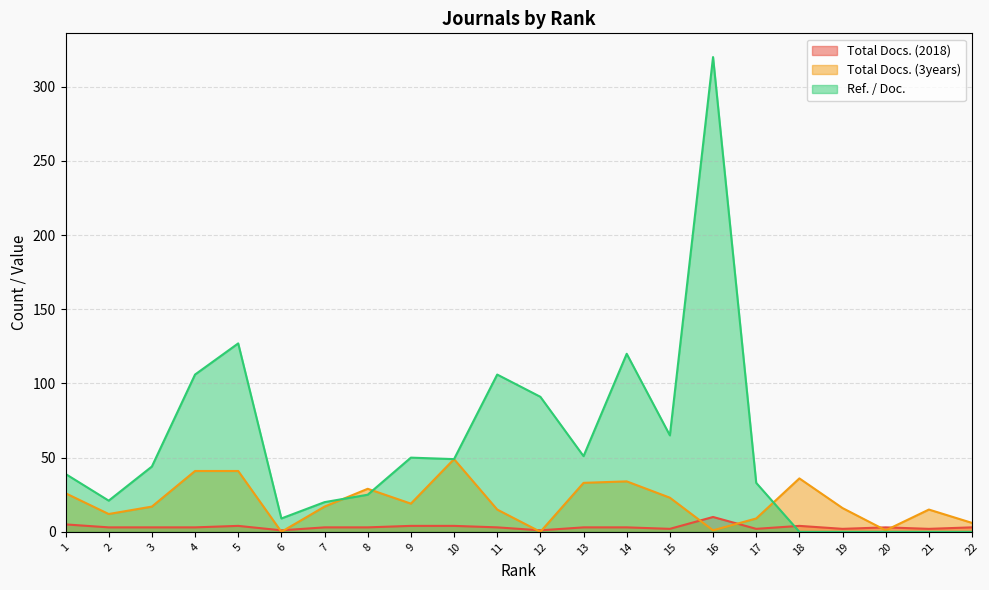

Reading left to right, extract all data points from this chart.

Total Docs. (2018): 5	3	3	3	4	1	3	3	4	4	3	1	3	3	2	10	2	4	2	3	2	3
Total Docs. (3years): 26	12	17	41	41	0	17	29	19	49	15	0	33	34	23	1	9	36	16	1	15	6
Ref. / Doc.: 39	21	44	106	127	9	20	25	50	49	106	91	51	120	65	320	33	0	0	0	0	0